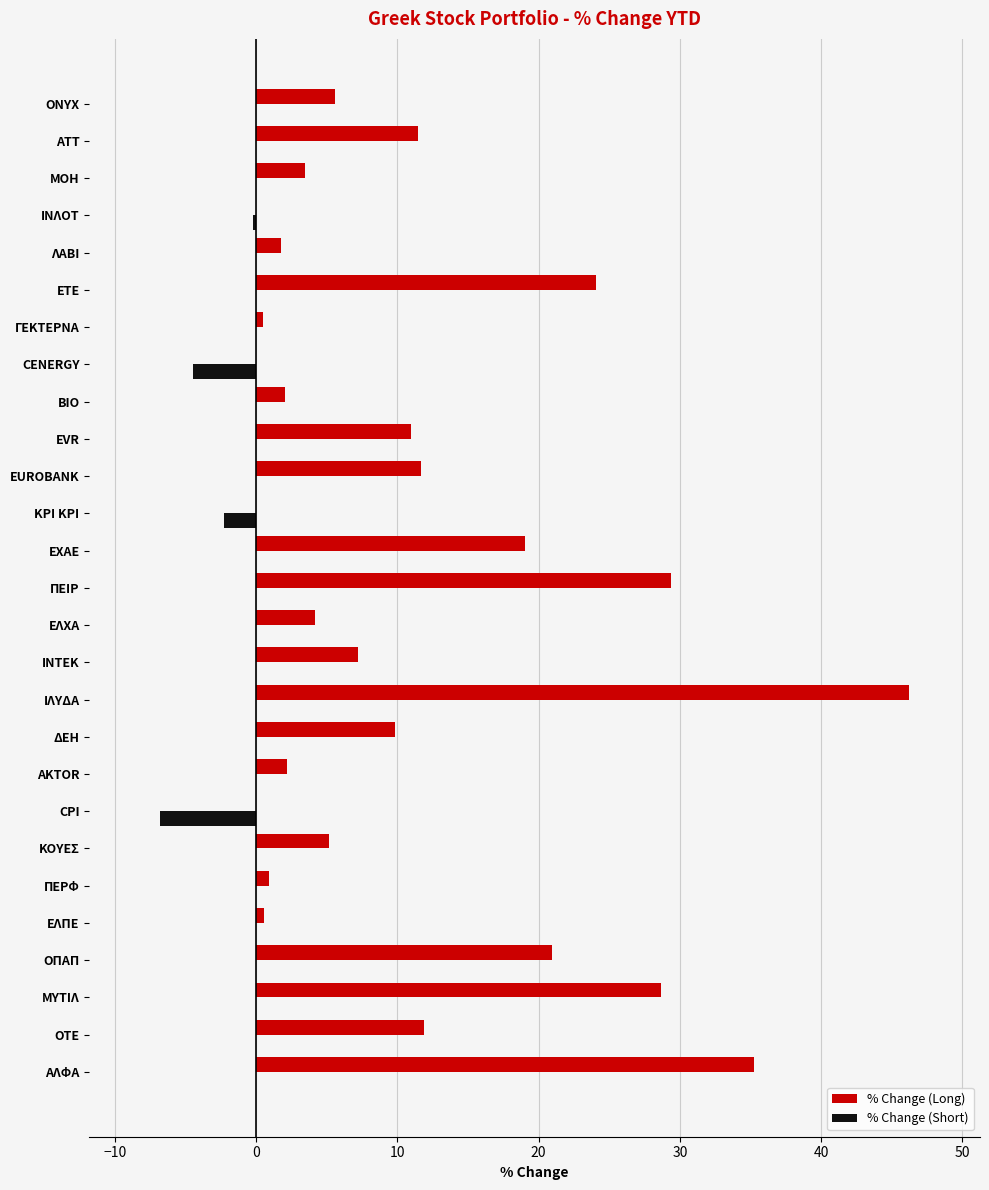

Which category has the highest value across all series?

ΙΛΥΔΑ